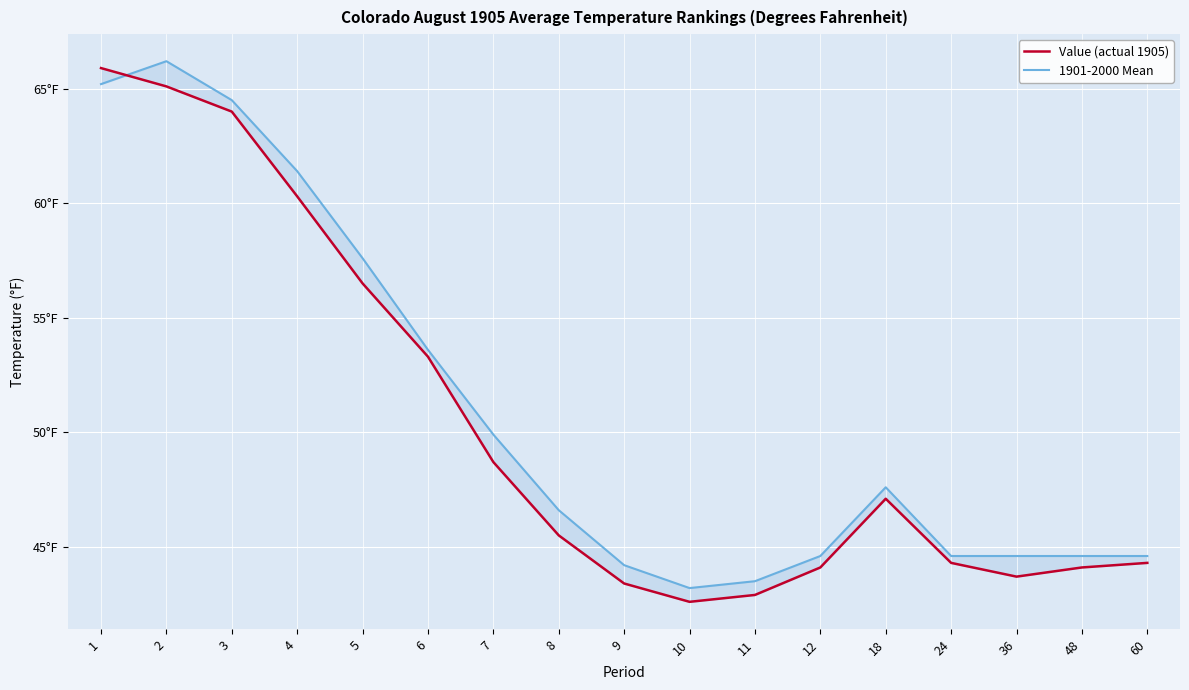

What is the sum of the 1901-2000 Mean values at 11 and 1?

108.7